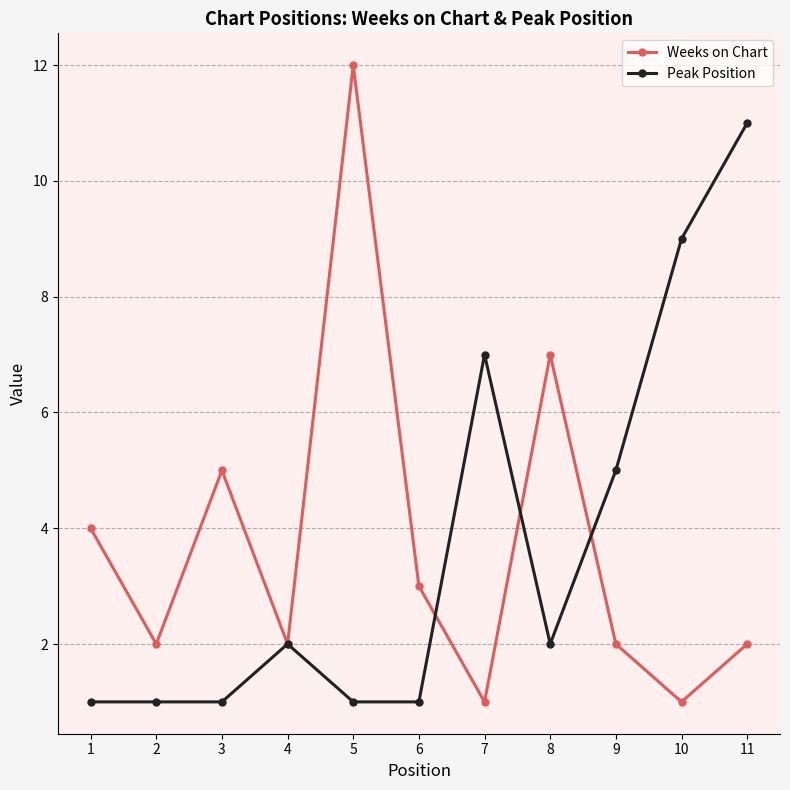

What is the difference between the second highest and second lowest values in the Weeks on Chart series?

6